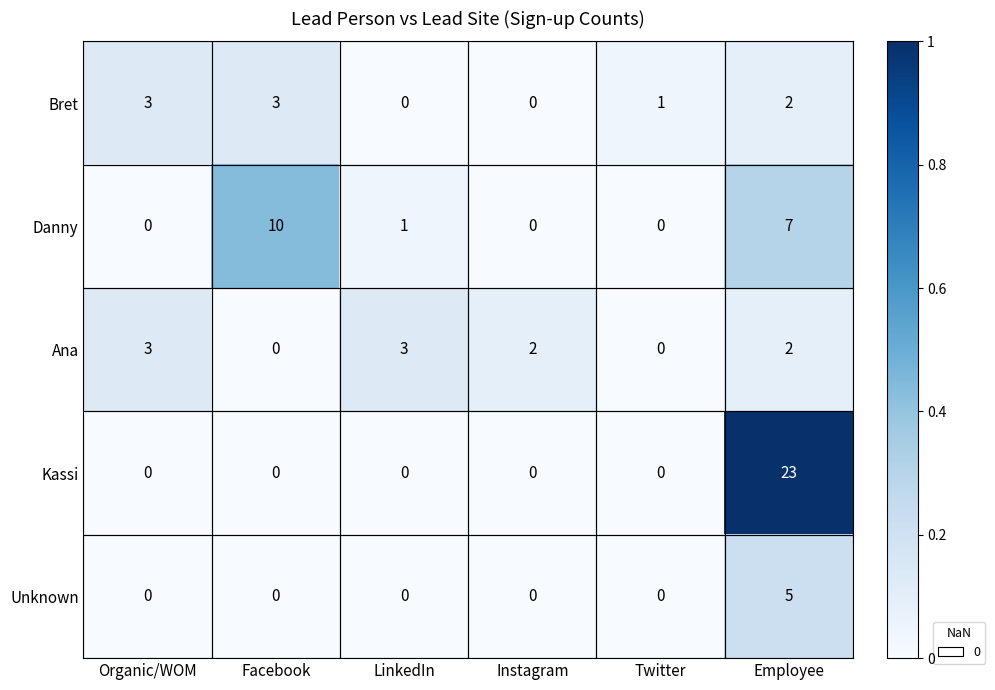

Which series has the largest range (max minus min)?

Kassi